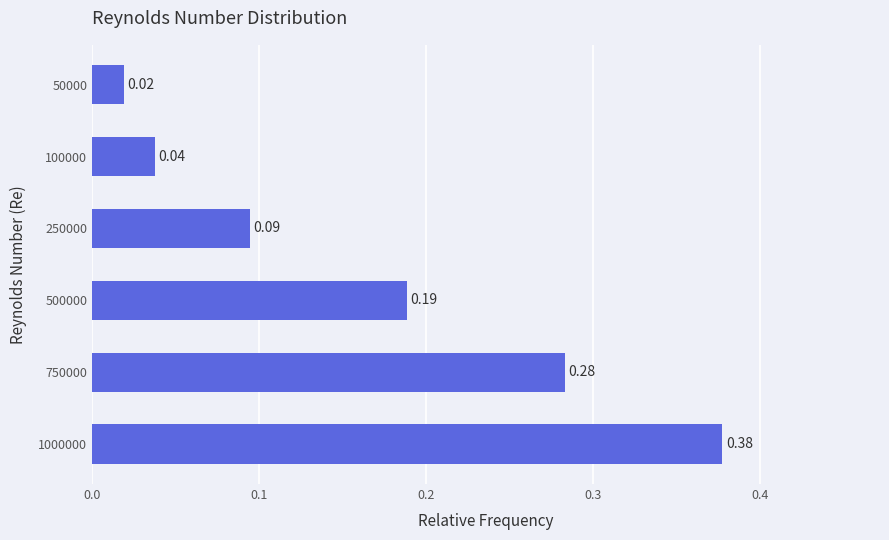

How many bars are there in total?

6